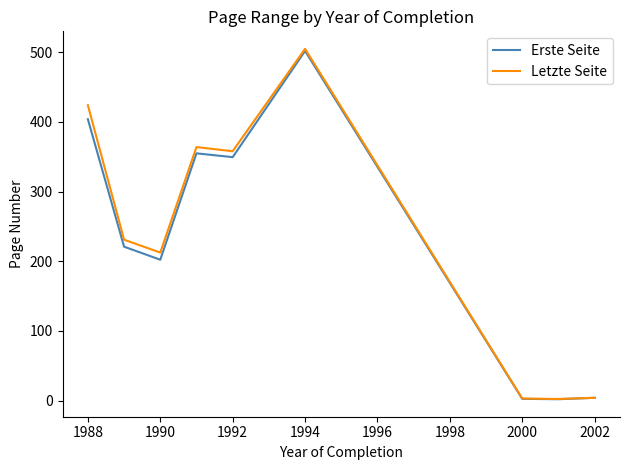

At how many categories does at least one series exceed 251?

4